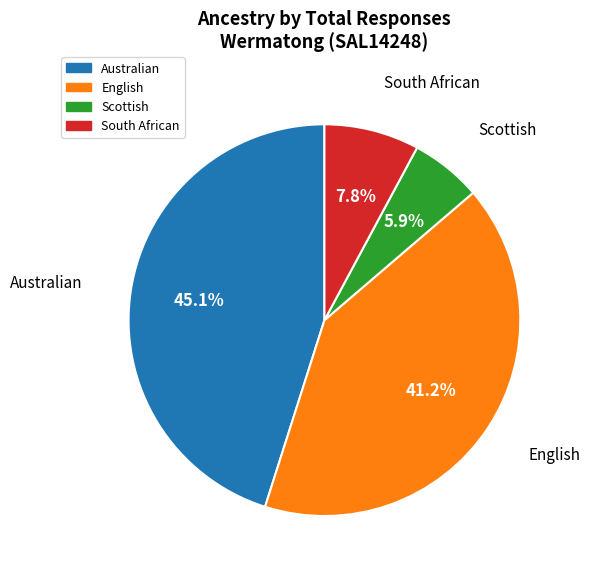

The English slice represents 41% of the pie. True or false?

True